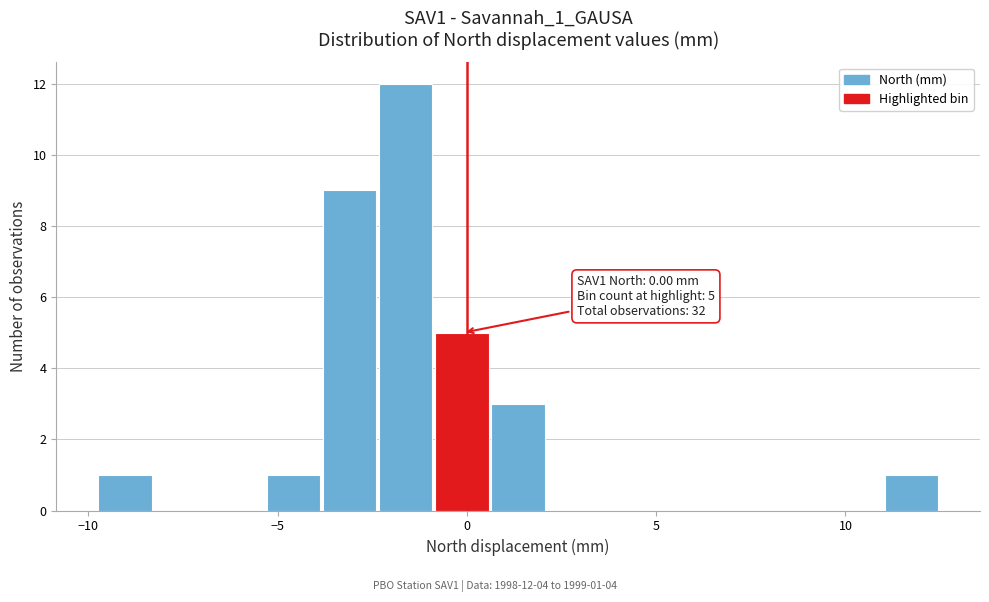

Read against the x-axis, roughly where is the centre of the tallest bar?

-1.5